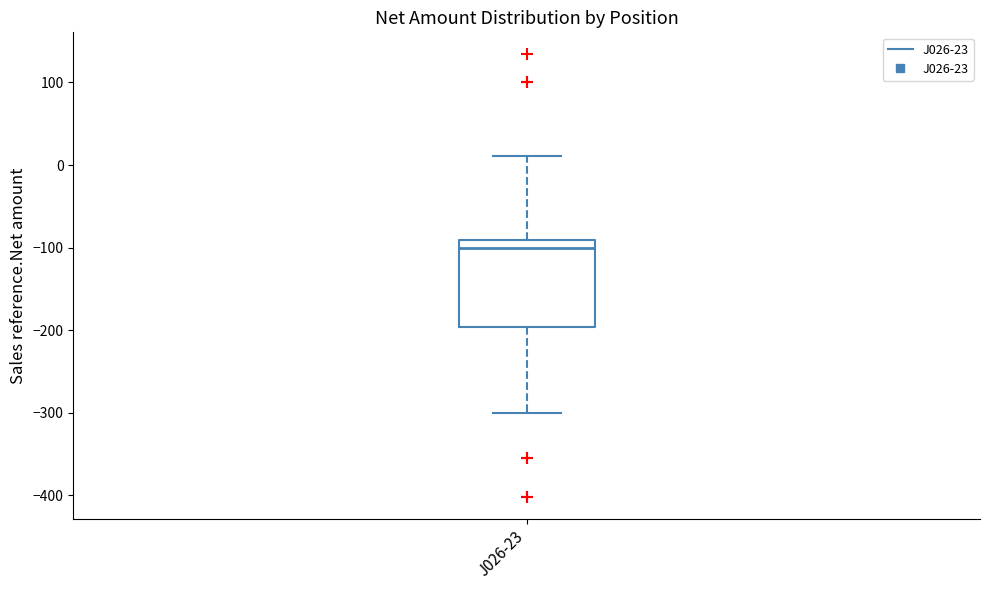

Where does the median line of the box for J026-23 sit on the y-axis? The values are not printed on the chart, so give them approximately, as read against the axis.

-100